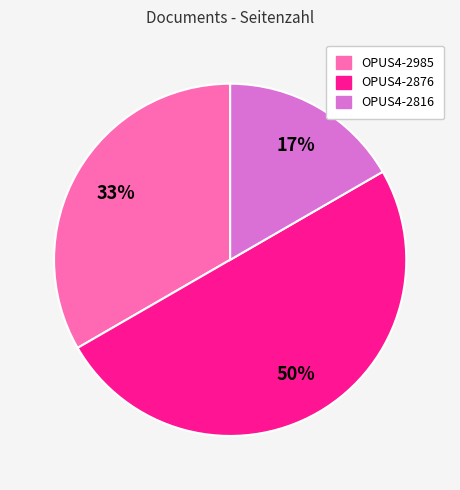

To the nearest percent, what is the difference between the largest and smallest slice percentages?

33%